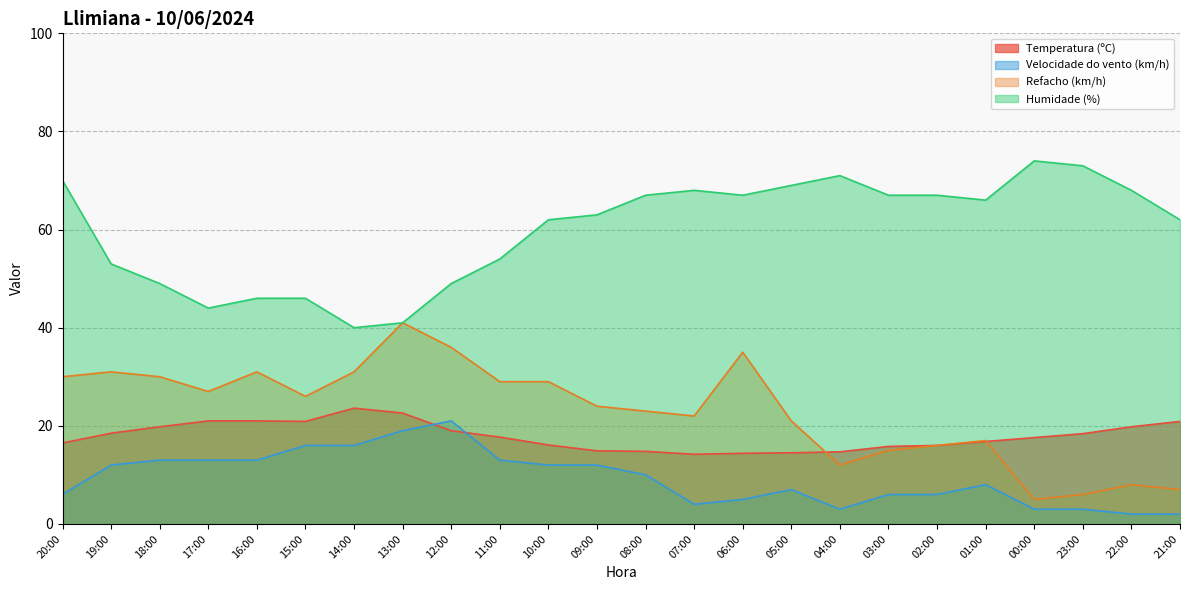

Which series has the widest spread of values?

Refacho (km/h)